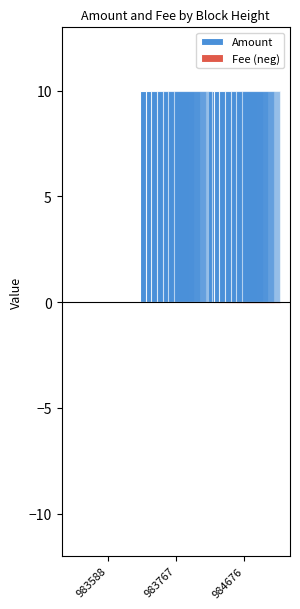

List the labels in order of Fee (neg) value, smallest first.

984676, 983767, 983588